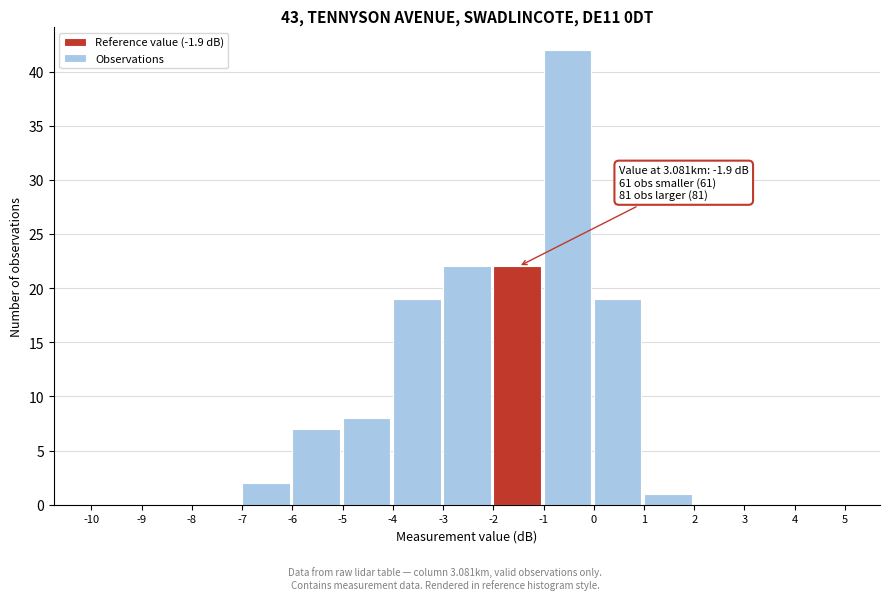

Over which range of the x-axis is the bar tallest?

-1 to 0